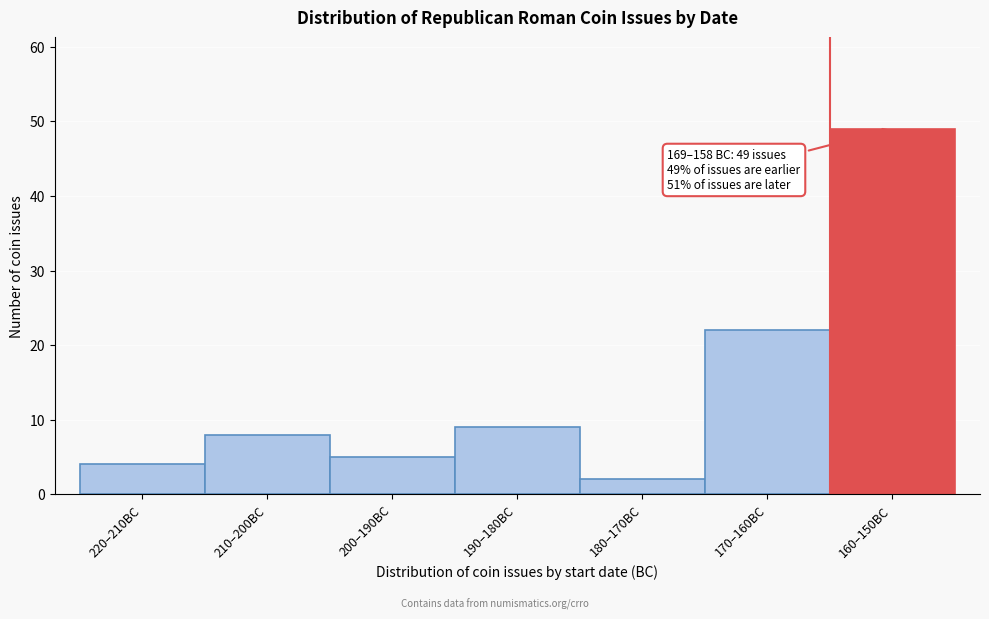

Reading left to right, extract all data points from this chart.

4	8	5	9	2	22	49